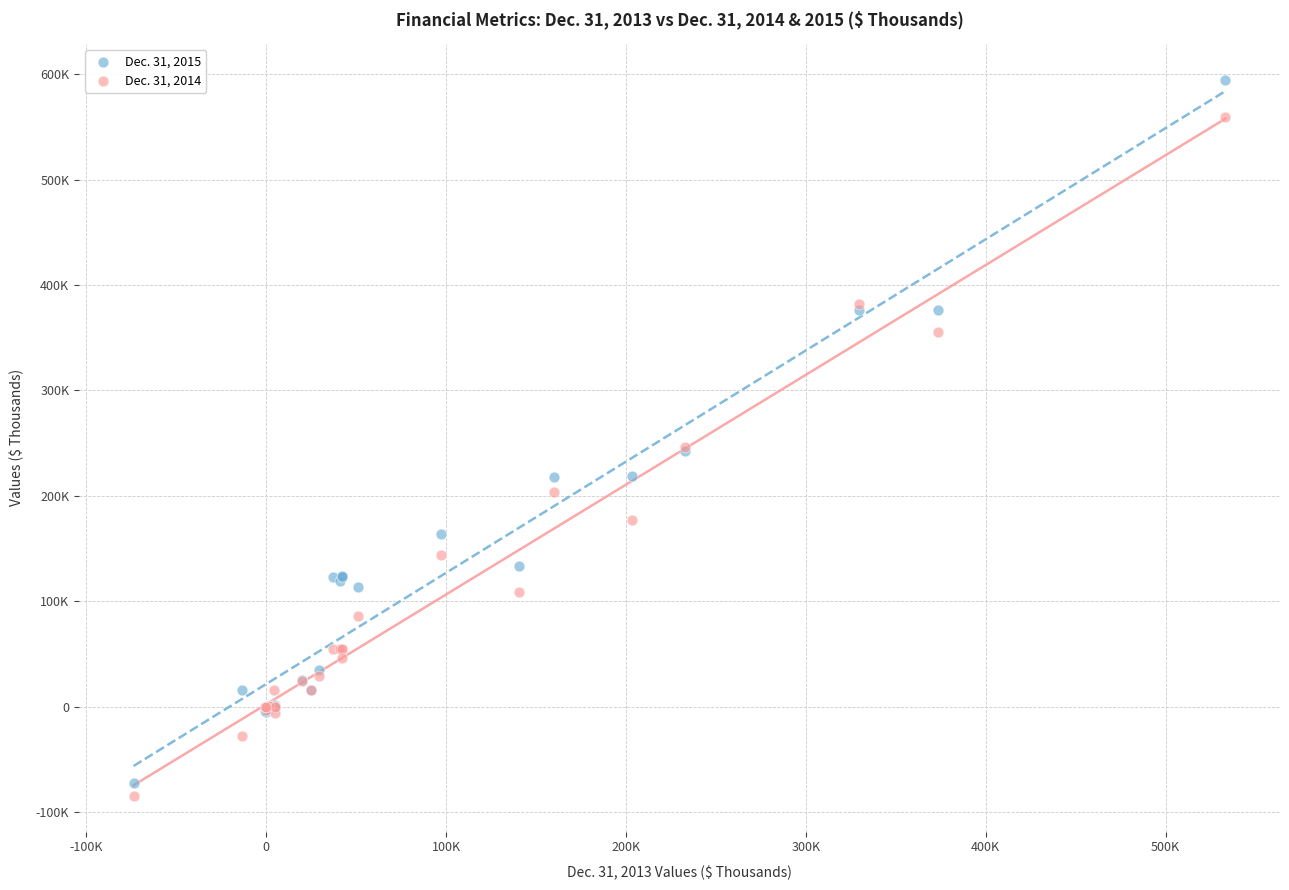

What are all the series names shown in the legend?

Dec. 31, 2015, Dec. 31, 2014